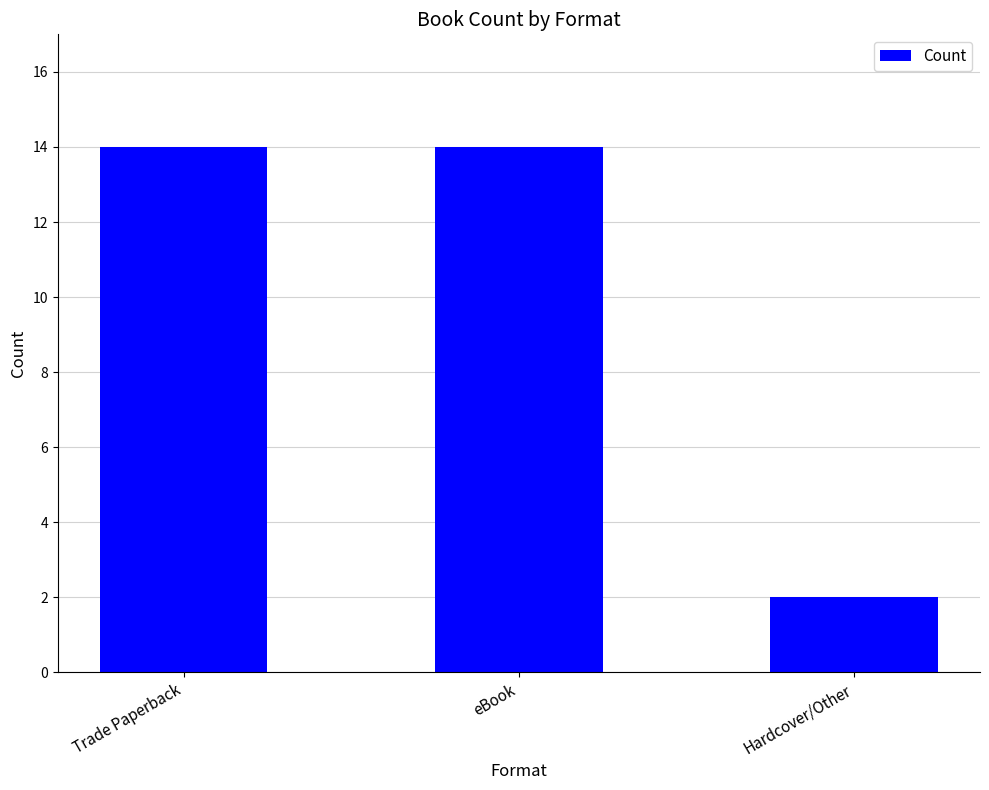

What is the difference between the values at Trade Paperback and Hardcover/Other?

12